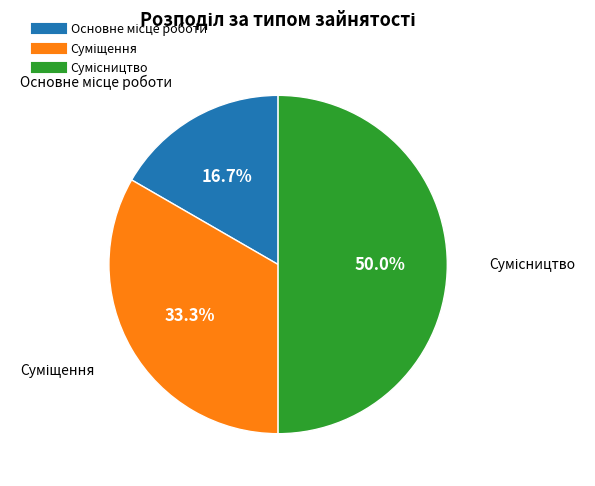

Rank the categories by value from lowest to highest.

Основне місце роботи, Суміщення, Сумісництво